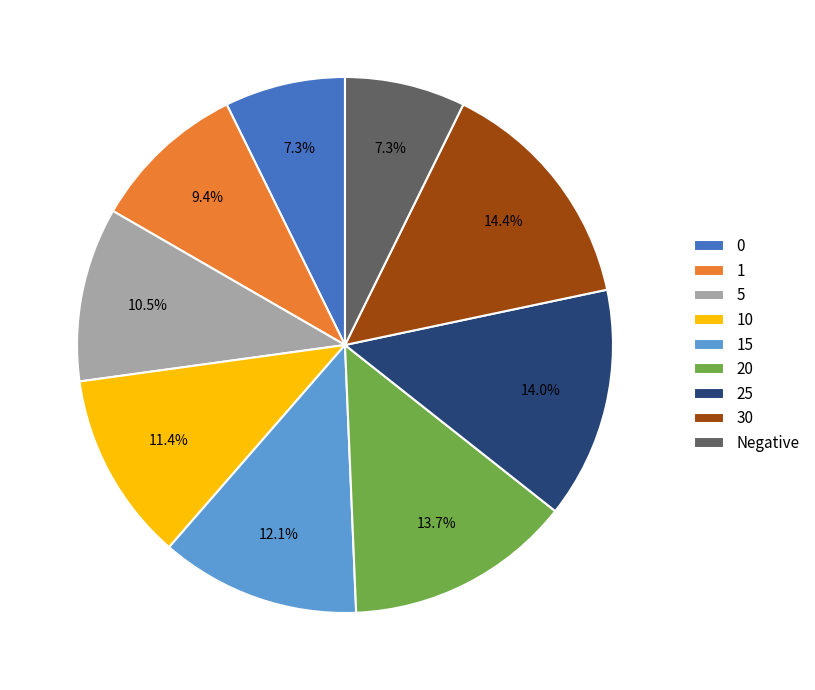

To the nearest percent, what is the combined percentage of 10 and 15?

23%